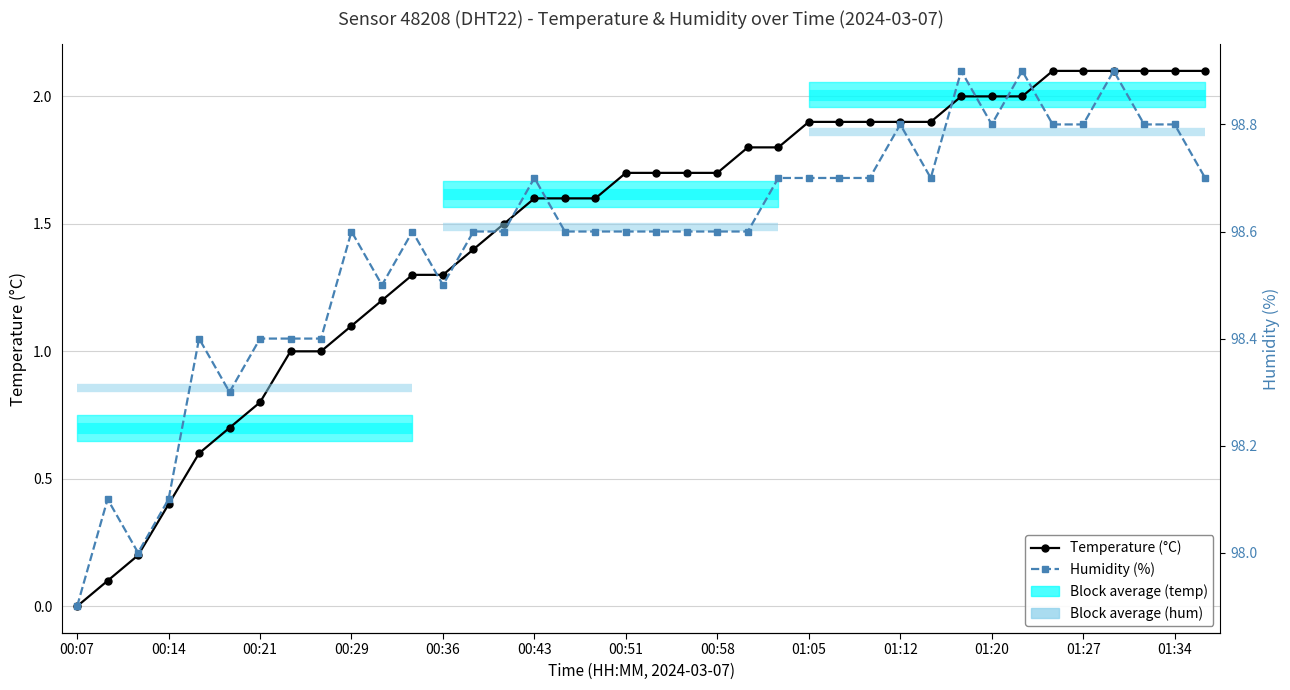

What is the greatest value displayed?

98.9